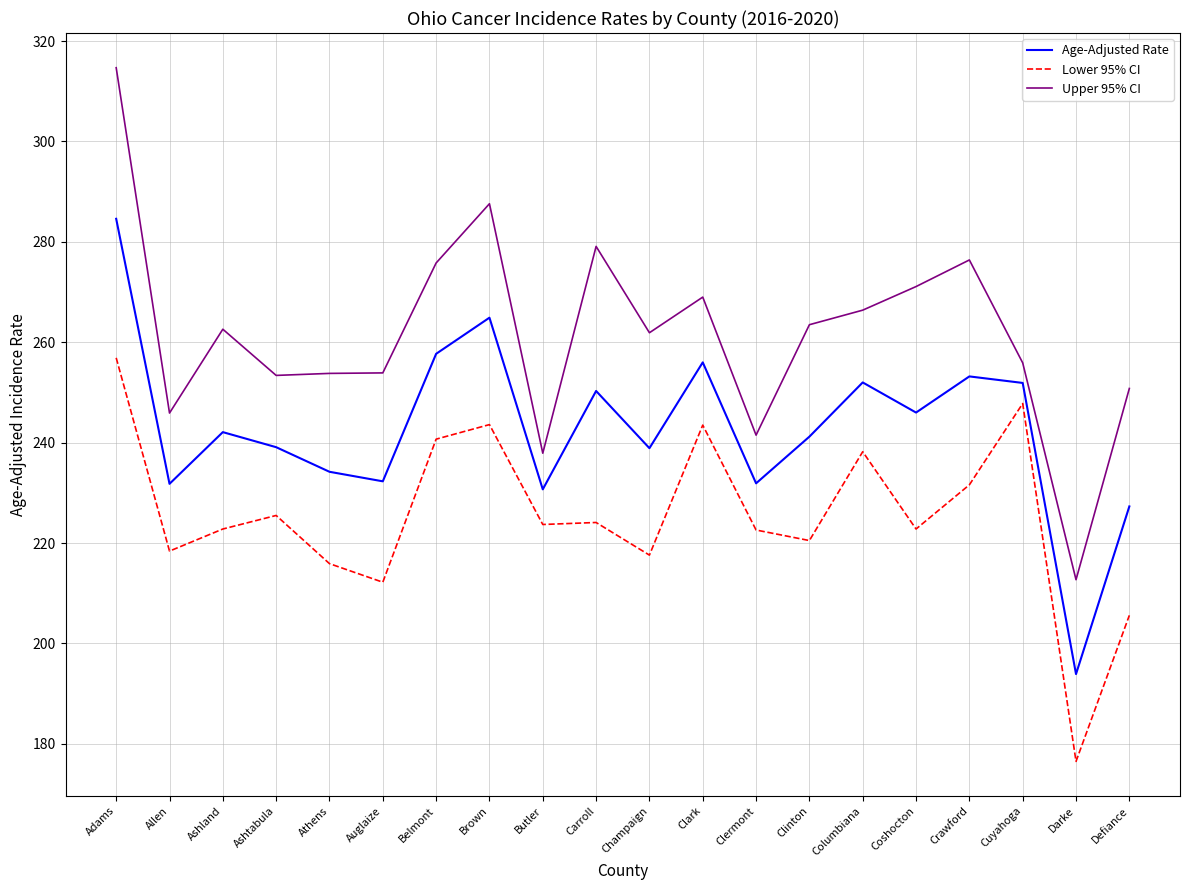

Count the number of data series in this chart.

3